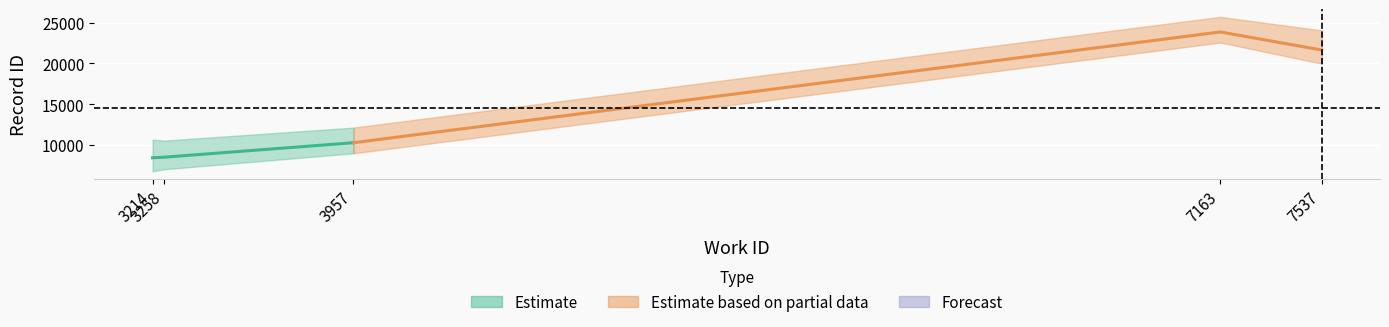

What is the smallest value displayed?

8444